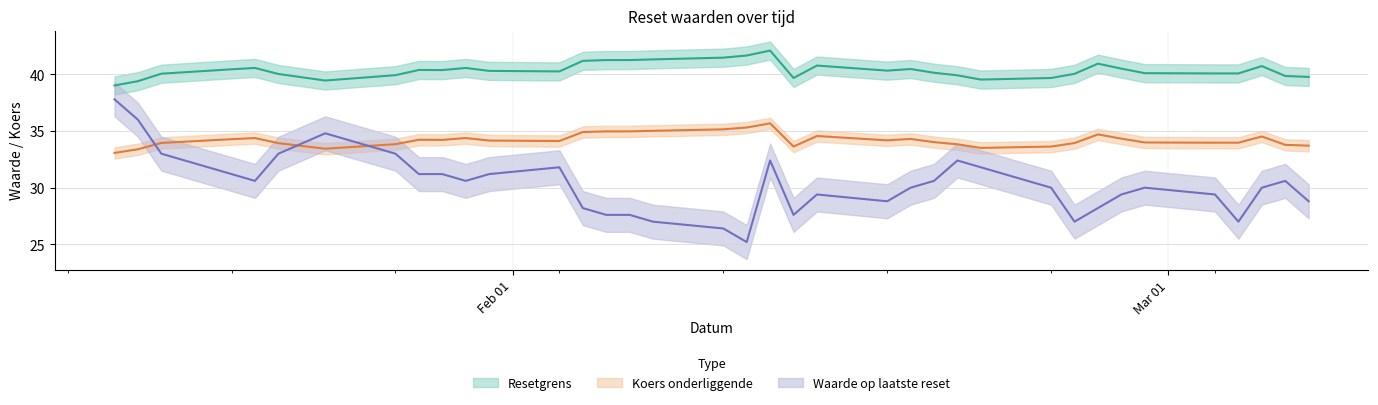

Count the number of data series in this chart.

3